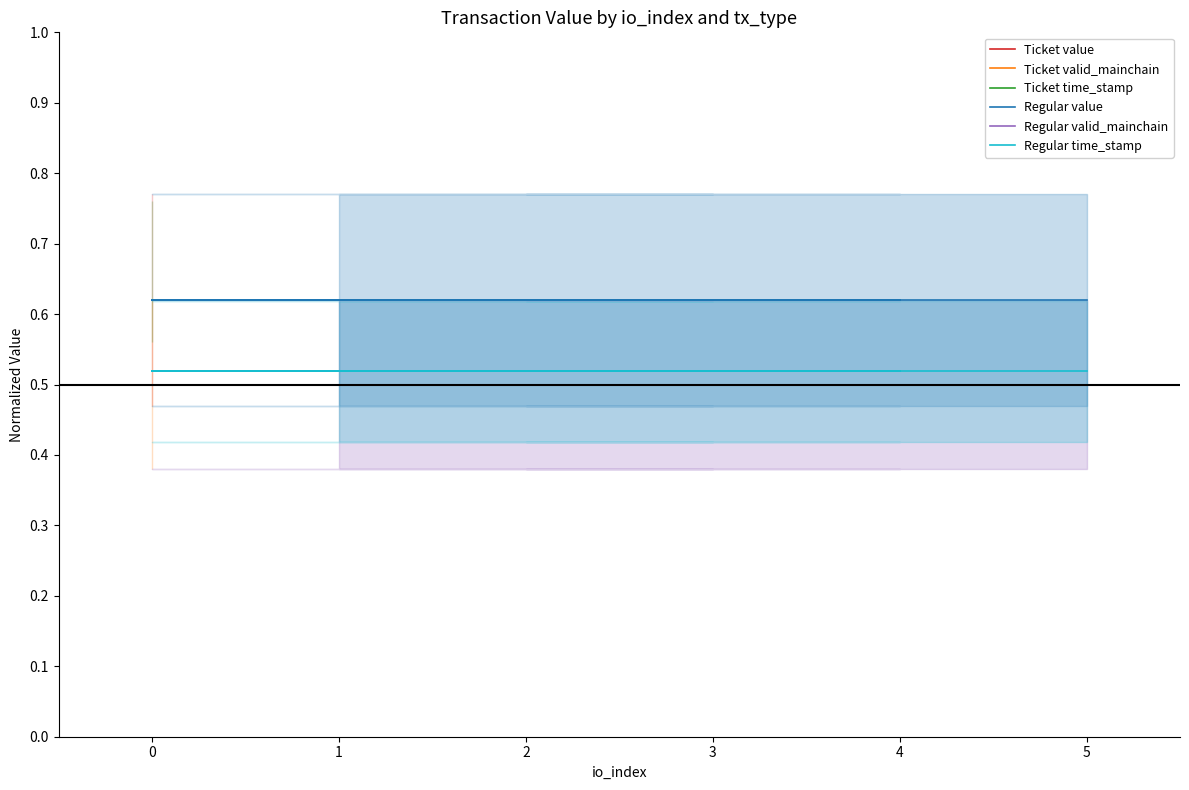

The value of Regular time_stamp at 5 is 0.5. True or false?

True